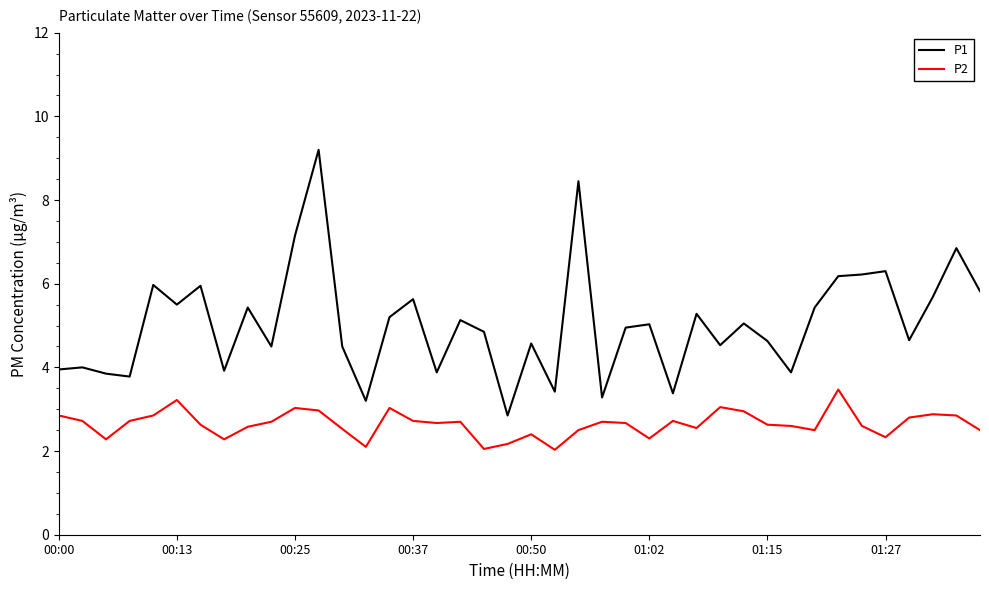

Rank the series by their average value, from lowest to highest.

P2, P1